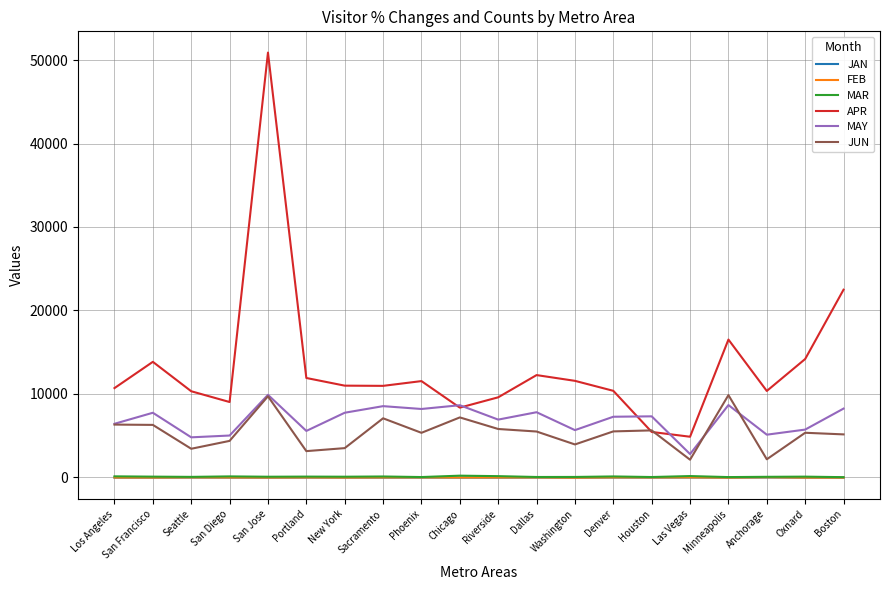

Between Los Angeles and Boston, which series saw the biggest shift?

APR